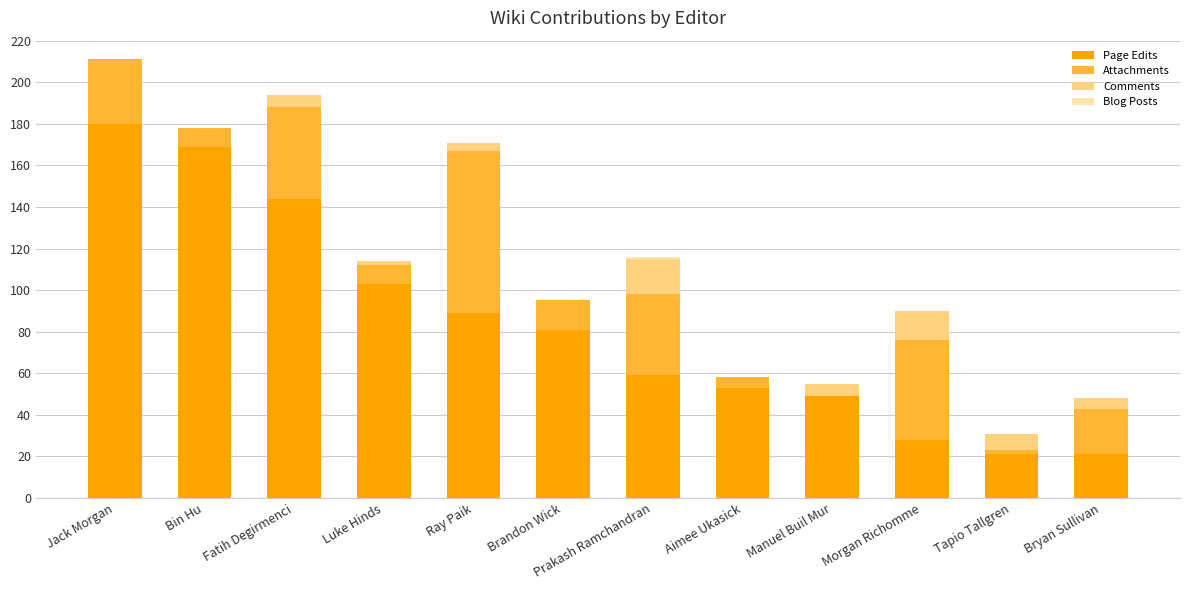

What is the sum of all Page Edits values?

997